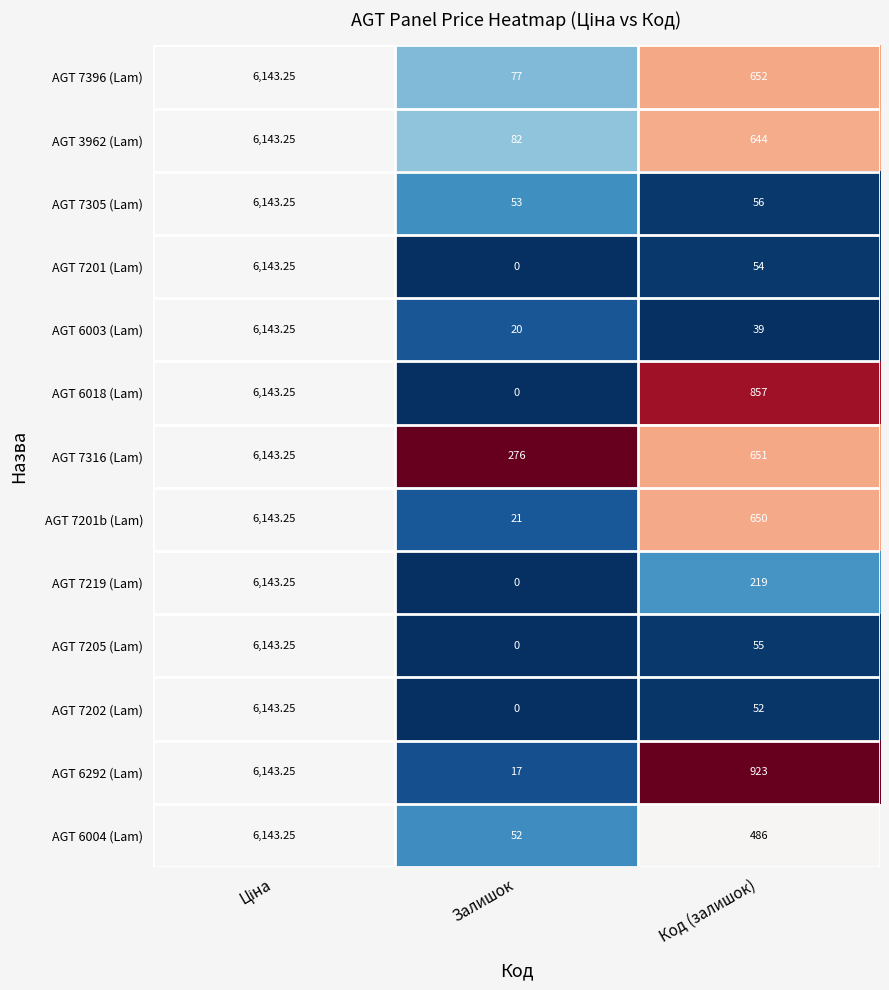

At which label is AGT 7201 (Lam) closest to 3071?

Код (залишок)